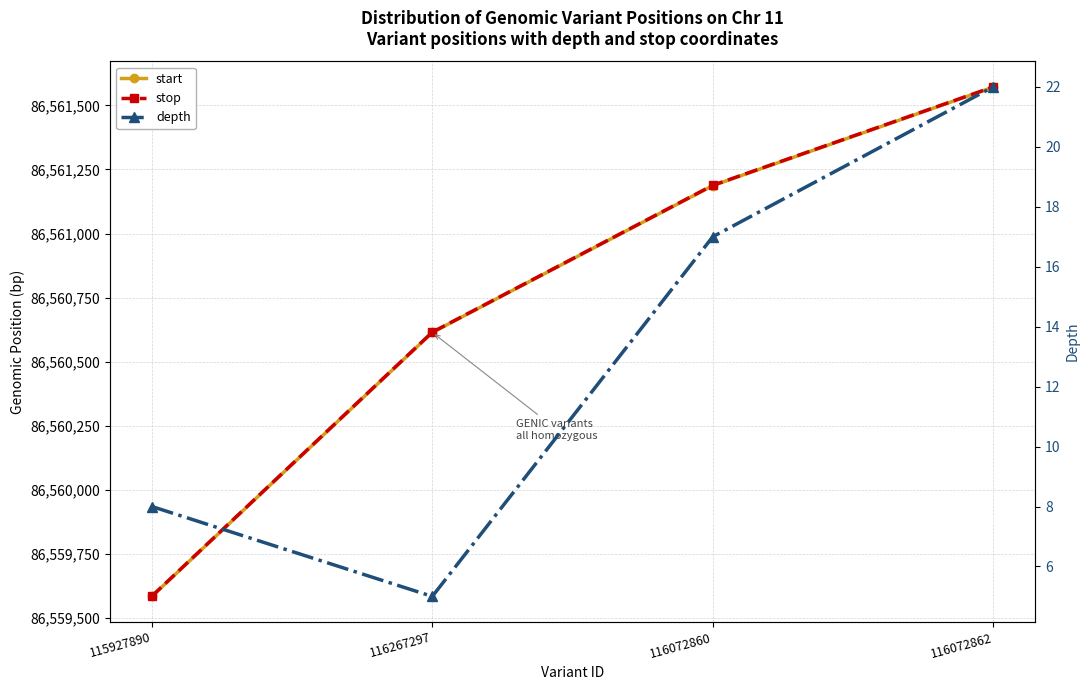

What are all the series names shown in the legend?

start, stop, depth